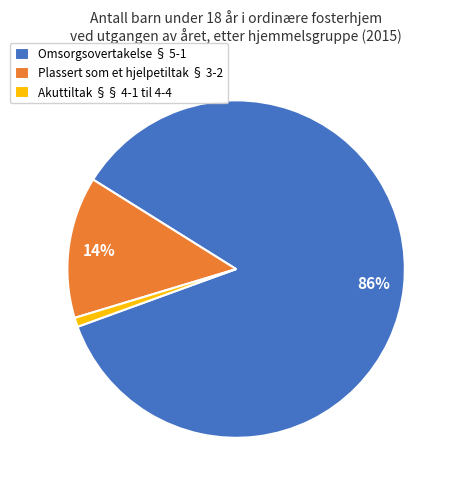

To the nearest percent, what is the average slice percentage?

33%